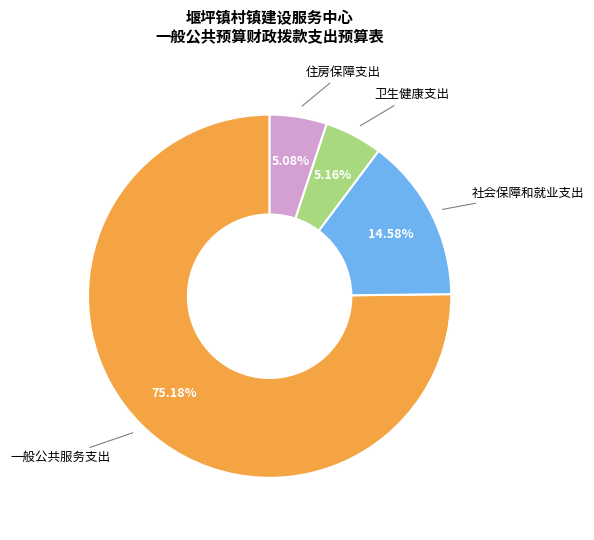

True or false: 一般公共服务支出 accounts for 70% of the total.

False